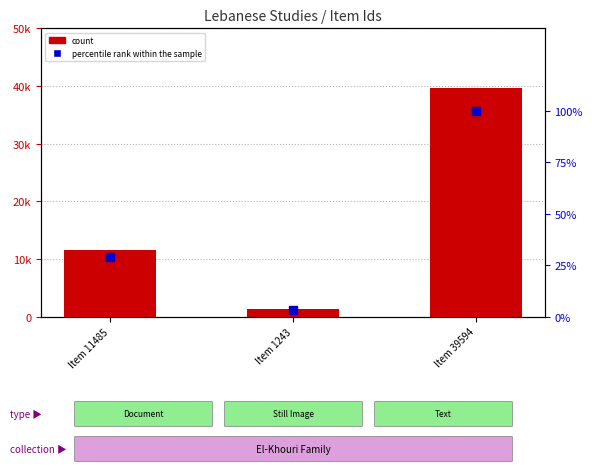

At which category is the sum across all series the highest?

Item 39594